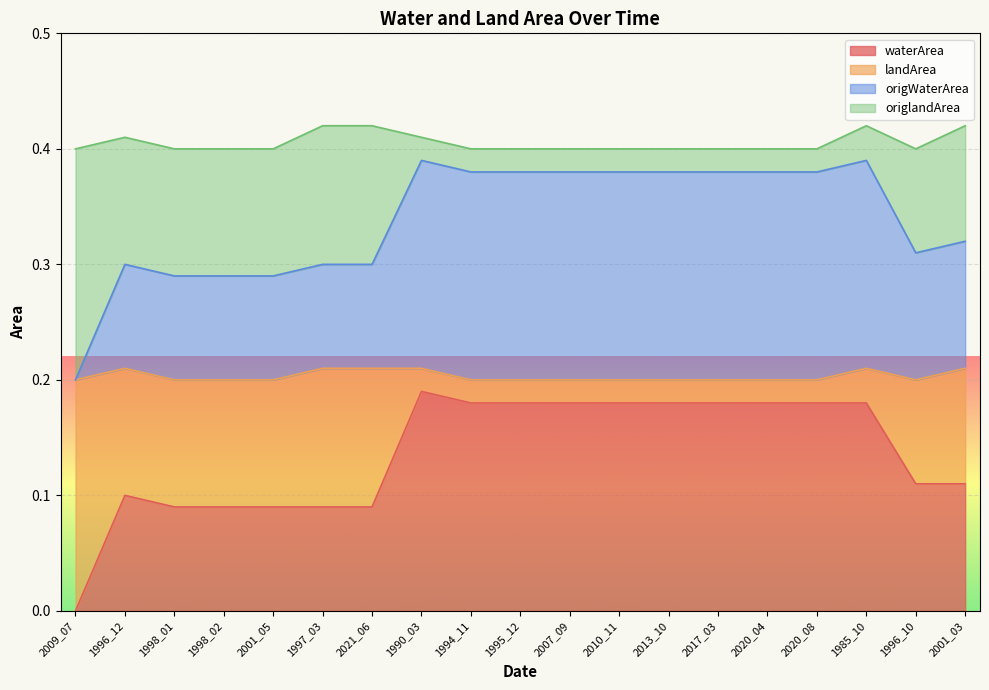

True or false: waterArea and landArea intersect in this chart.

False